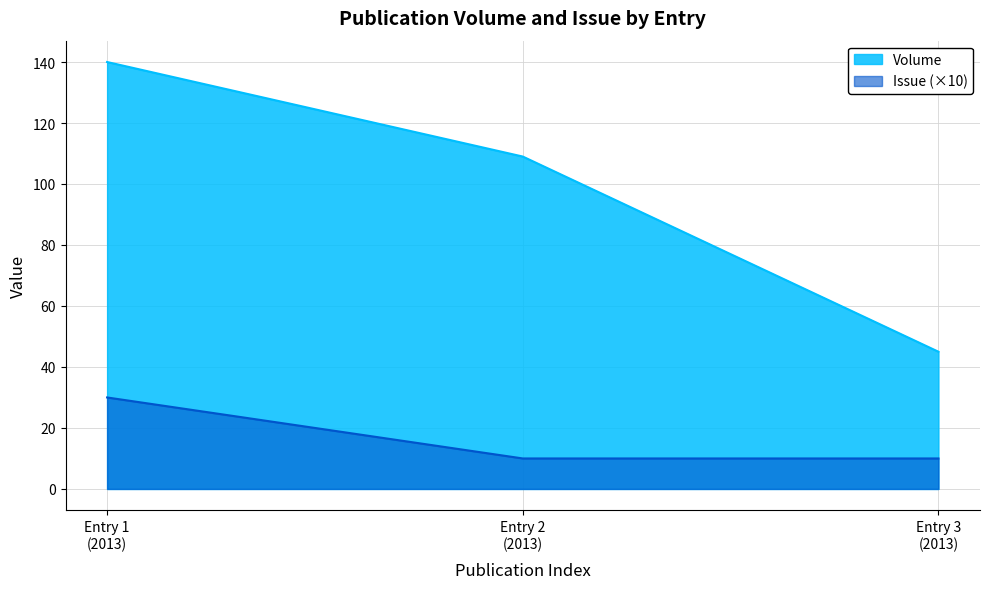

Reading left to right, transcribe all the data shown in this chart.

Volume: 140	109	45
Issue: 30	10	10